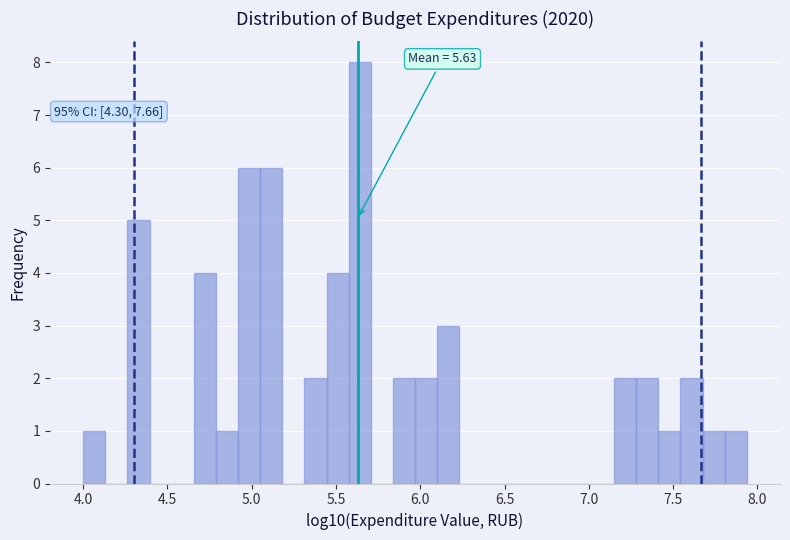

Around what value on the x-axis is the tallest bar? Give the approximate position of its centre, as read against the axis.

5.65